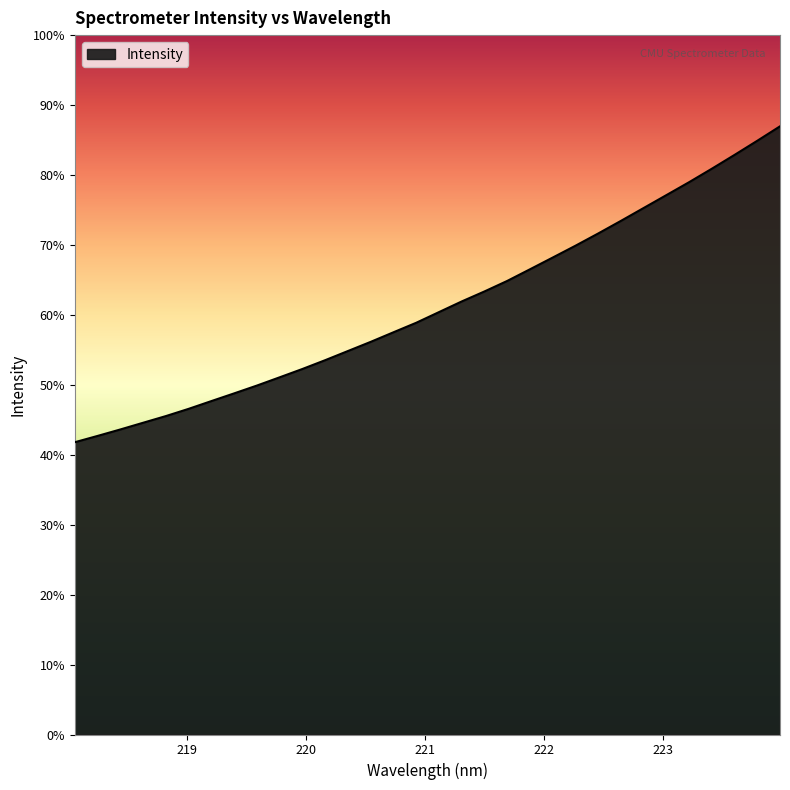

At which label is the value closest to 3798?

221.6902